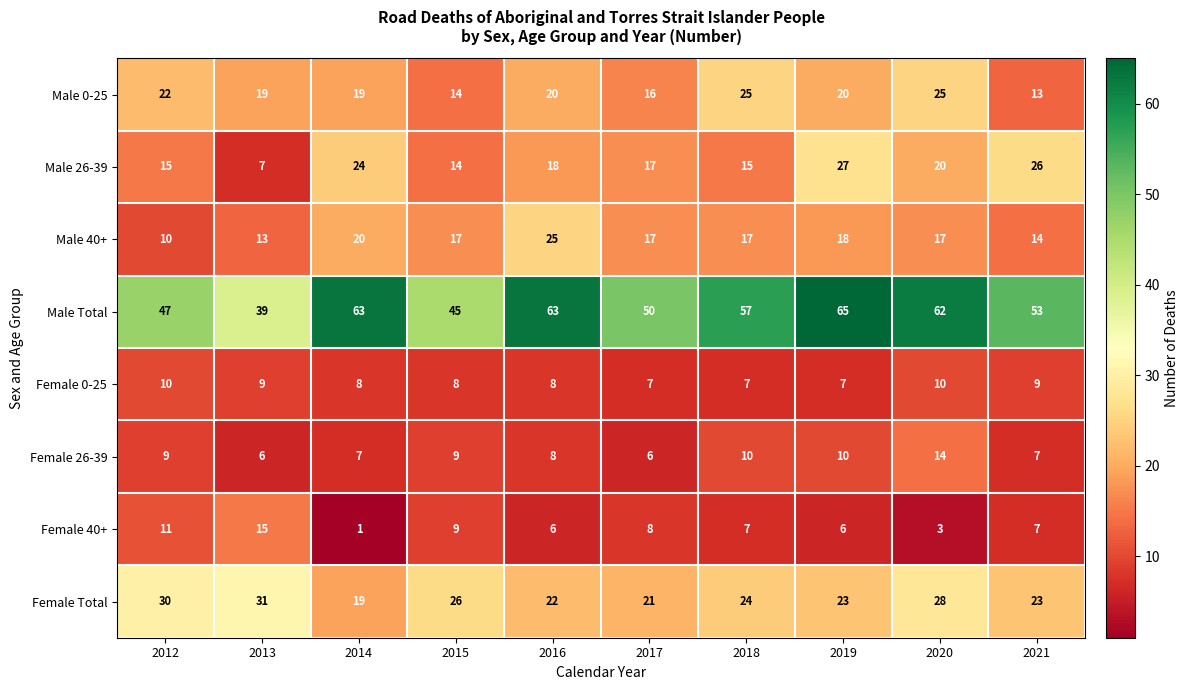

At how many categories does at least one series exceed 33?

10